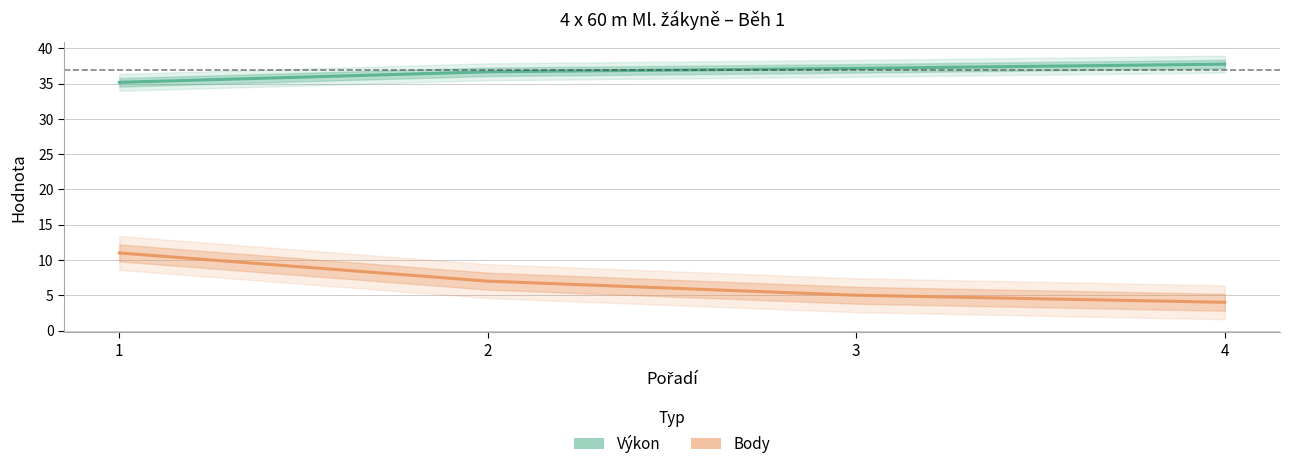

The Body series shows 7.0 at 2. True or false?

True